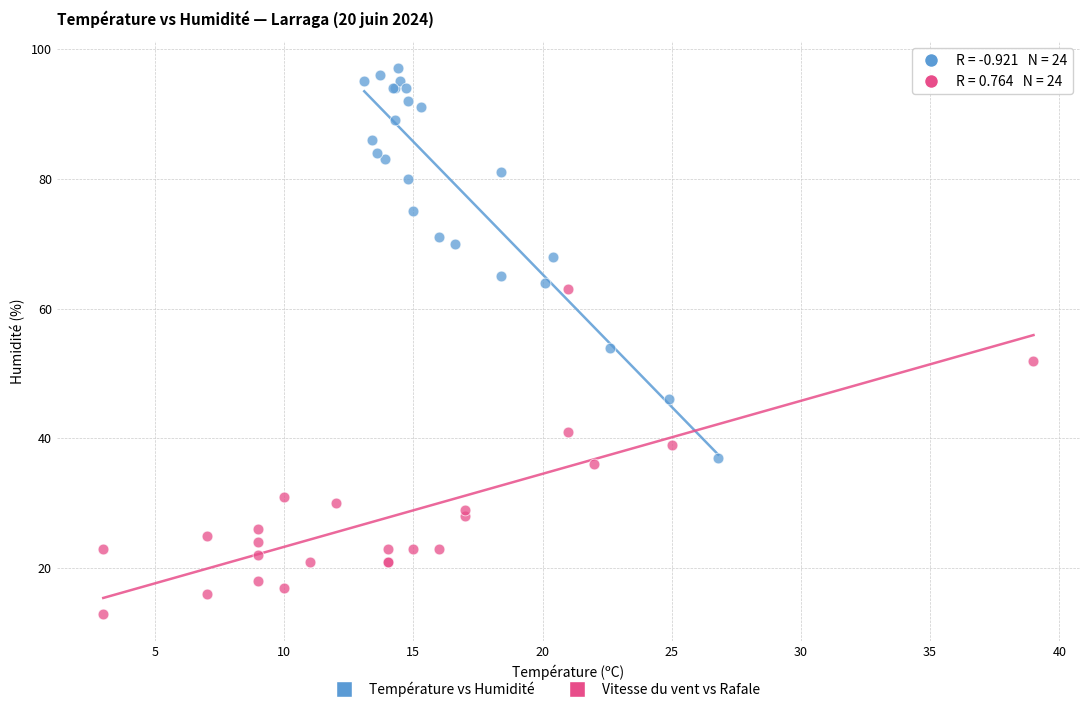

Which series reaches the minimum Y coordinate?

Vitesse du vent vs Rafale